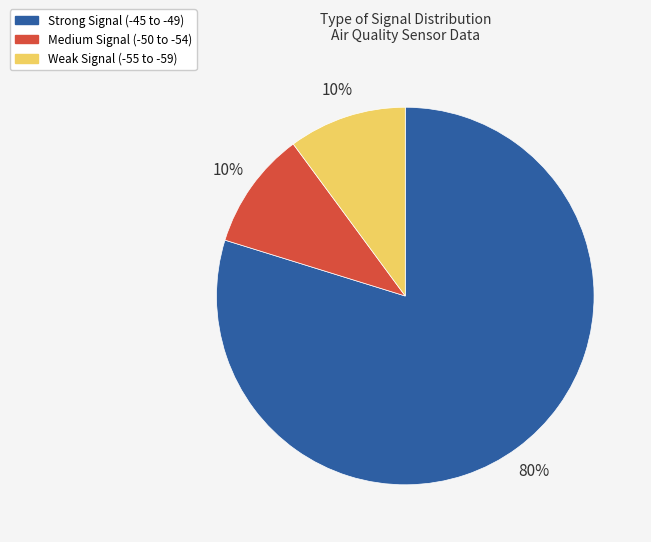

Is the sum of Weak Signal (-55 to -59) and Strong Signal (-45 to -49) greater than half?

Yes